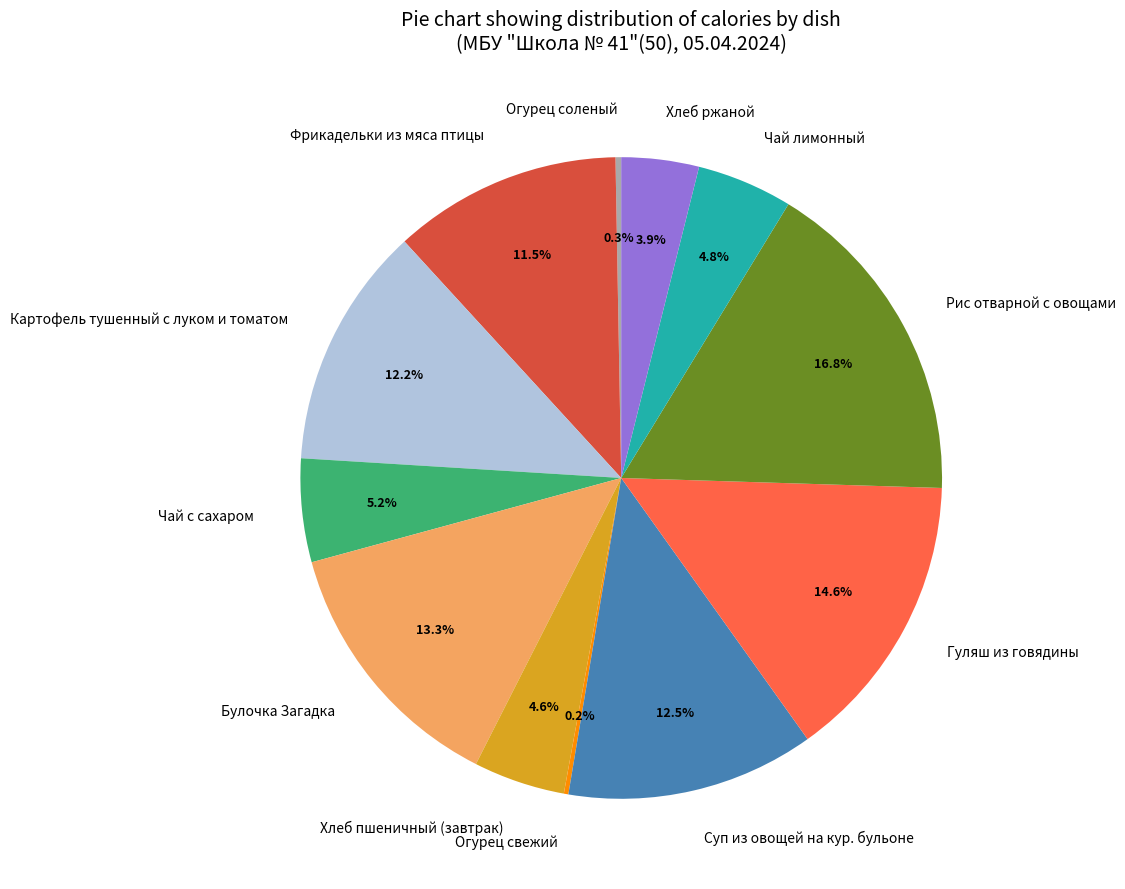

Between Хлеб пшеничный (завтрак) and Картофель тушенный с луком и томатом, which is larger?

Картофель тушенный с луком и томатом